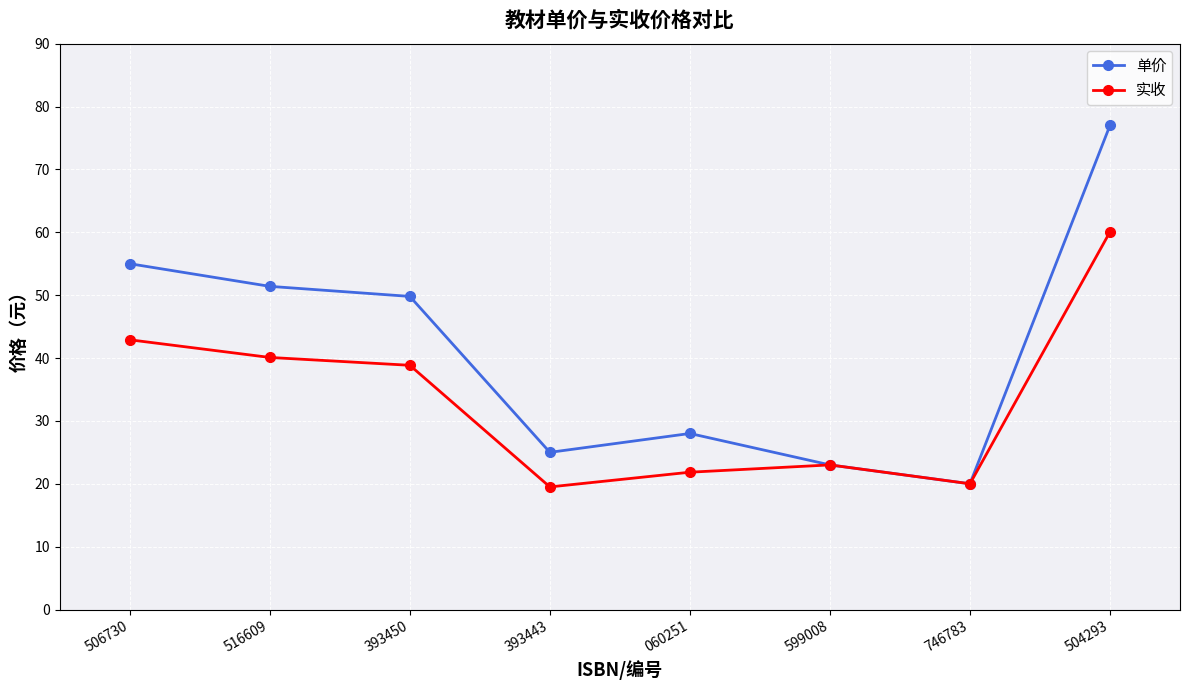

What is the smallest value displayed?

19.5